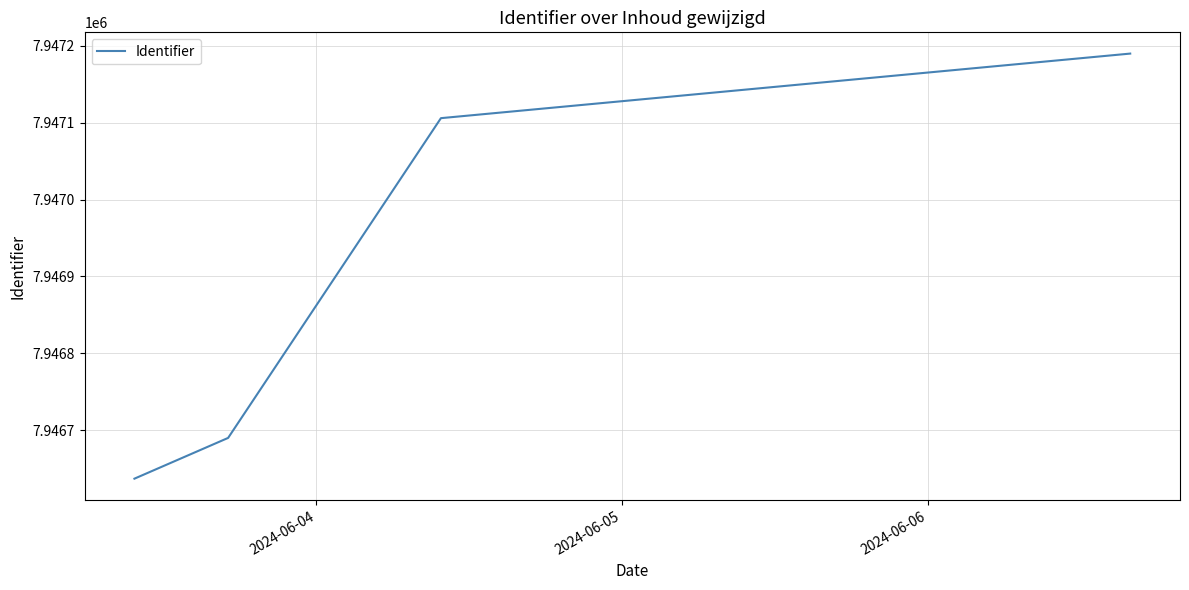

What is the minimum value shown in the chart?

7946637